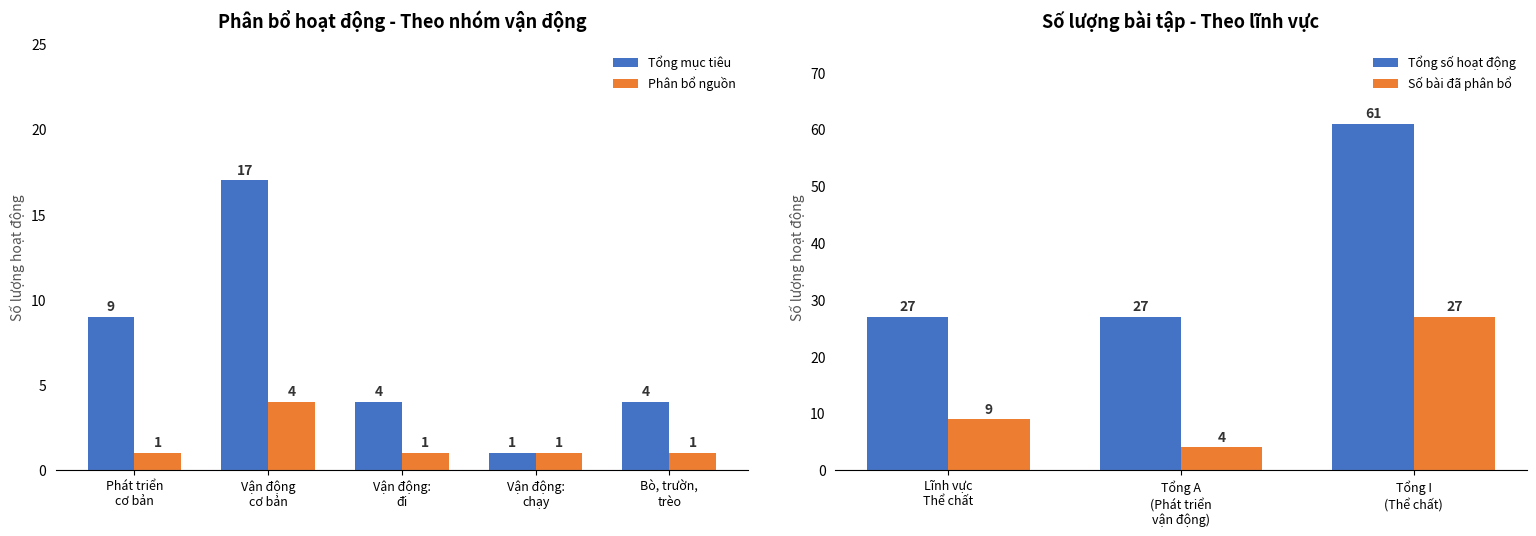

What is the minimum value shown in the chart?

1